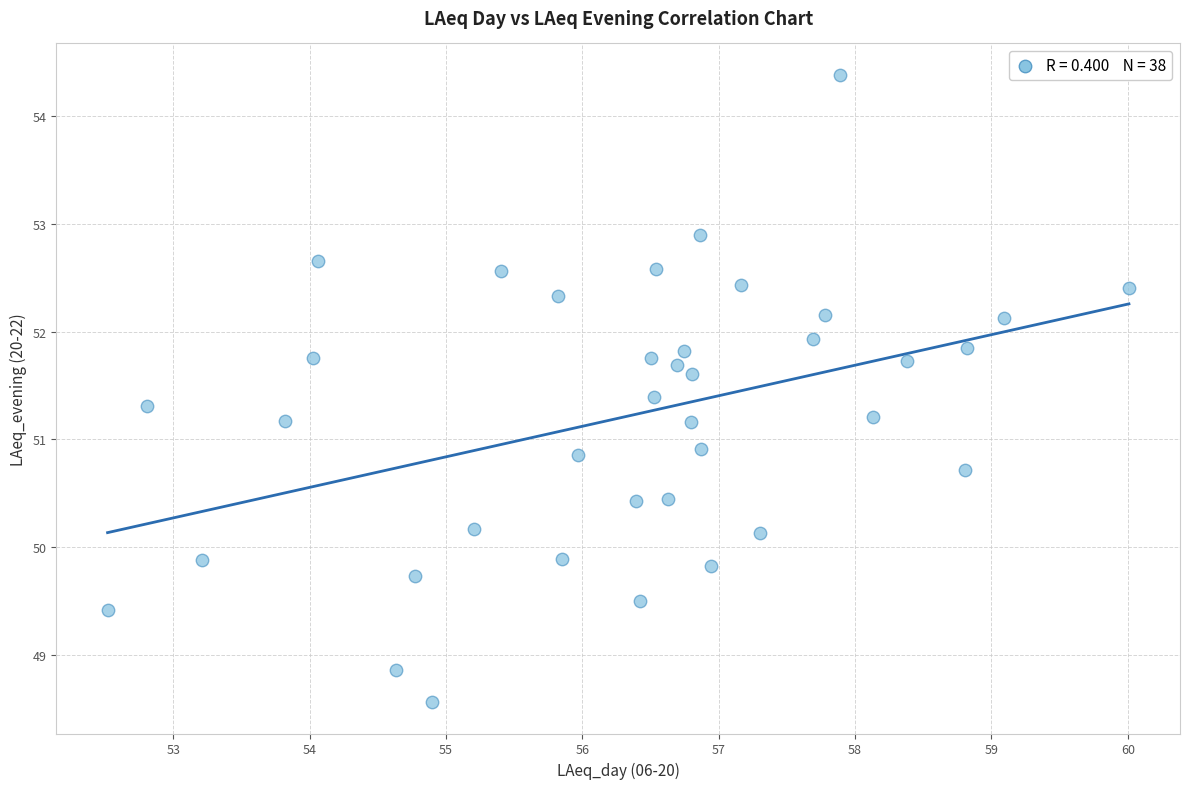

What is the range of Y values (max minus min)?

5.8